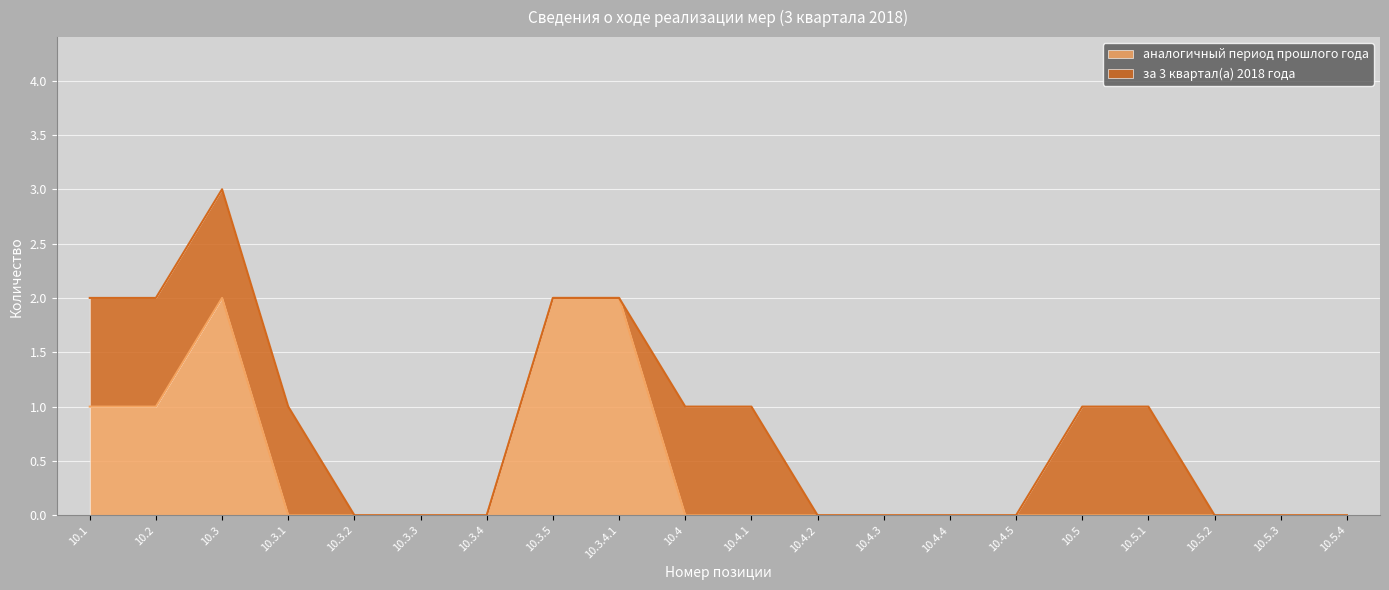

Reading left to right, list all the values displayed in this chart.

1	1	2	0	0	0	0	2	2	0	0	0	0	0	0	0	0	0	0	0